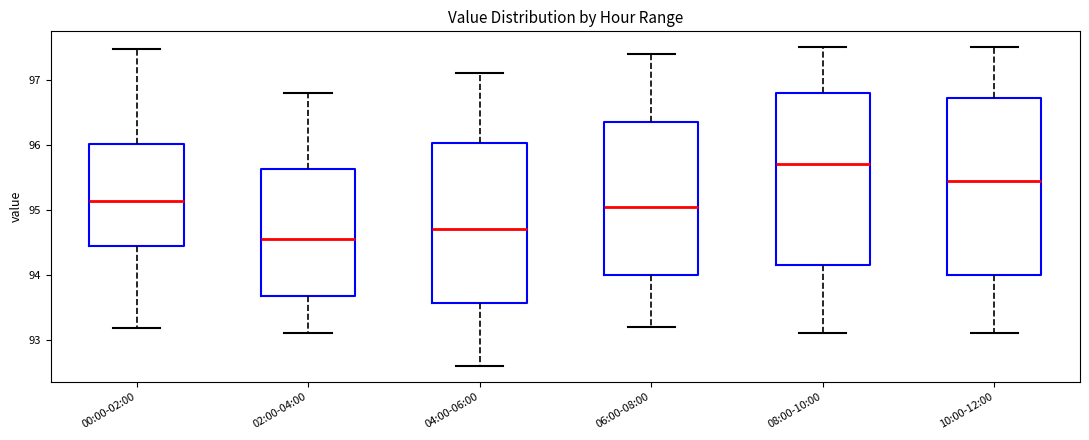

Reading left to right, read every box against the y-axis: the position of its median line, the range the box covers, and the ends of its whiskers. The values are not printed on the chart, so give them approximately, as read against the axis.

00:00-02:00: median 95.1, box 94.4 to 96.0, whiskers 93.2 to 97.5
02:00-04:00: median 94.6, box 93.7 to 95.6, whiskers 93.1 to 96.8
04:00-06:00: median 94.7, box 93.6 to 96.0, whiskers 92.6 to 97.1
06:00-08:00: median 95.1, box 94.0 to 96.4, whiskers 93.2 to 97.4
08:00-10:00: median 95.7, box 94.2 to 96.8, whiskers 93.1 to 97.5
10:00-12:00: median 95.5, box 94.0 to 96.7, whiskers 93.1 to 97.5